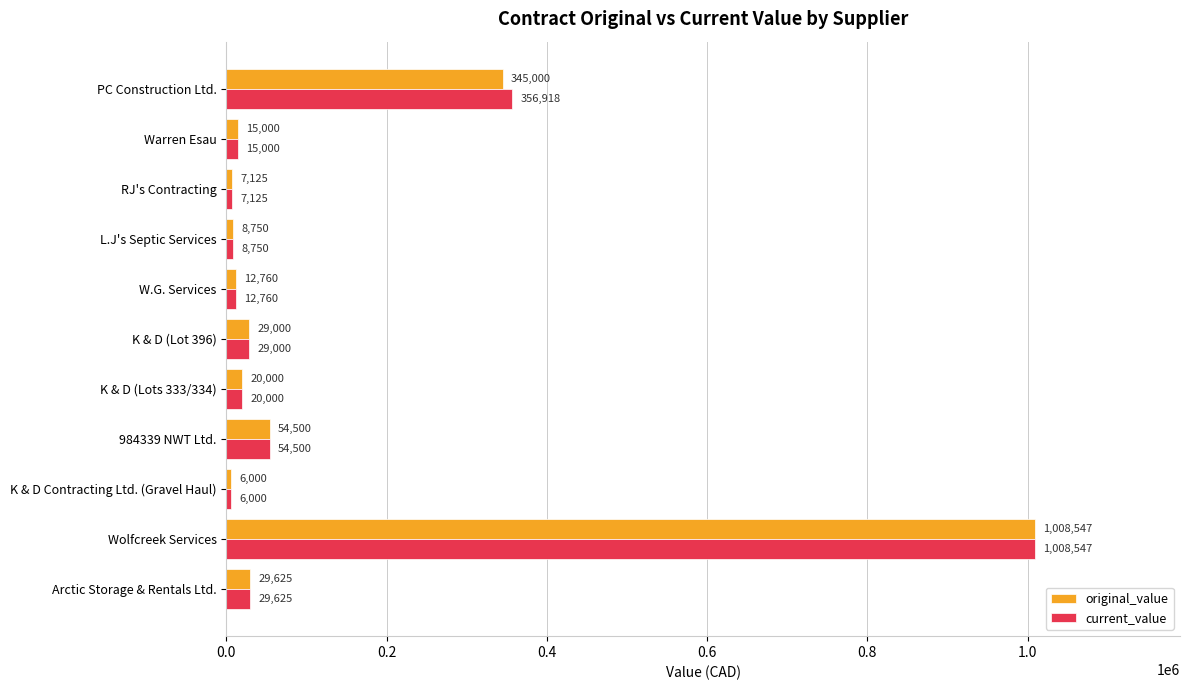

What is the sum of the original_value values at K & D (Lots 333/334) and PC Construction Ltd.?

365000.0